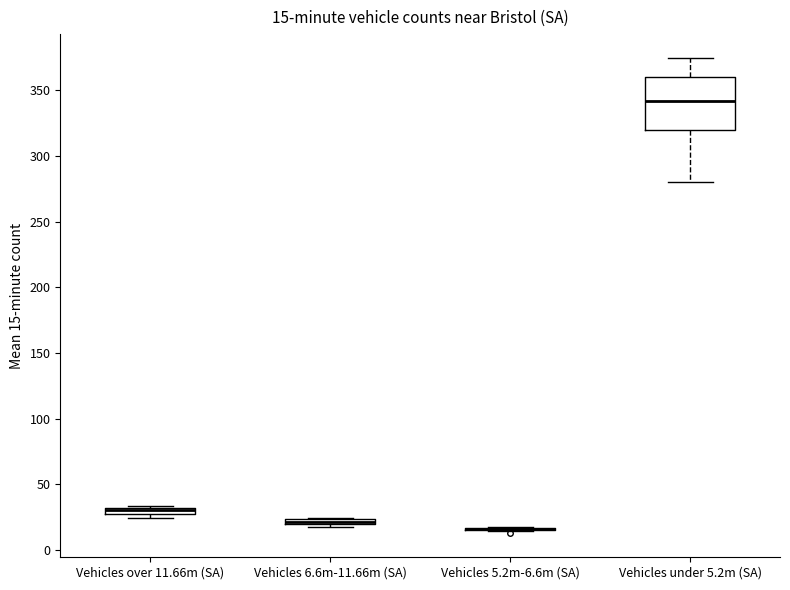

Comparing the boxes themselves (not the whiskers), which one is the tallest?

Vehicles under 5.2m (SA)